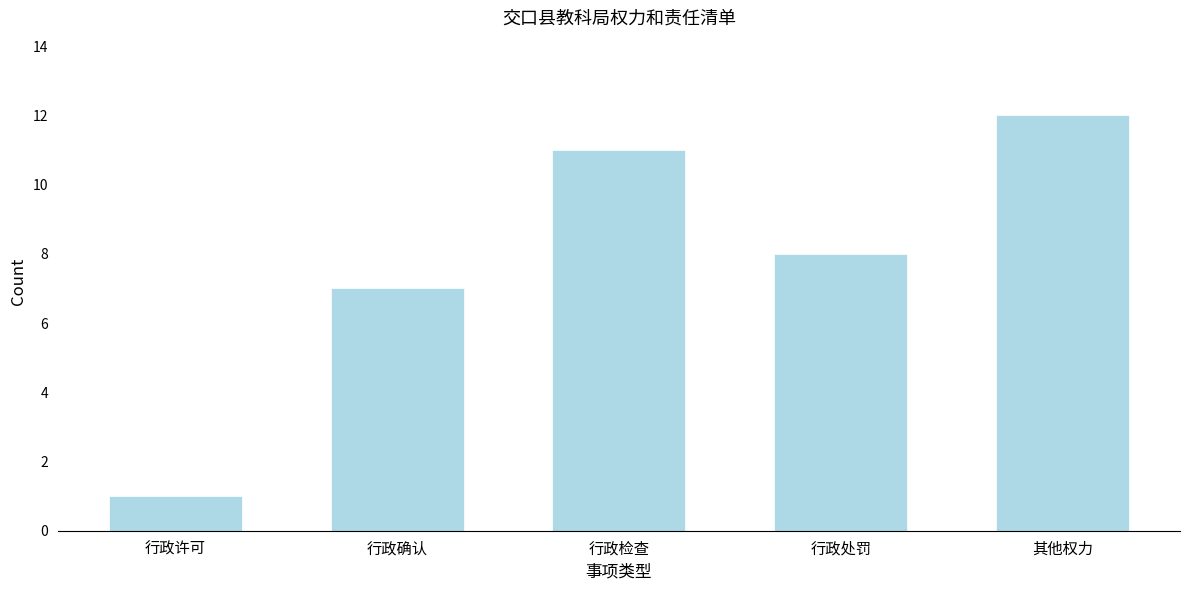

Reading left to right, extract all data points from this chart.

1	7	11	8	12